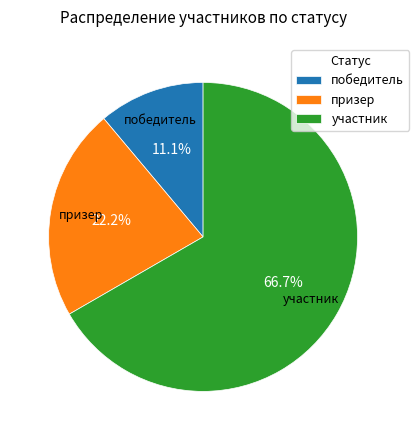

Is it true that призер is 22% of the pie?

True